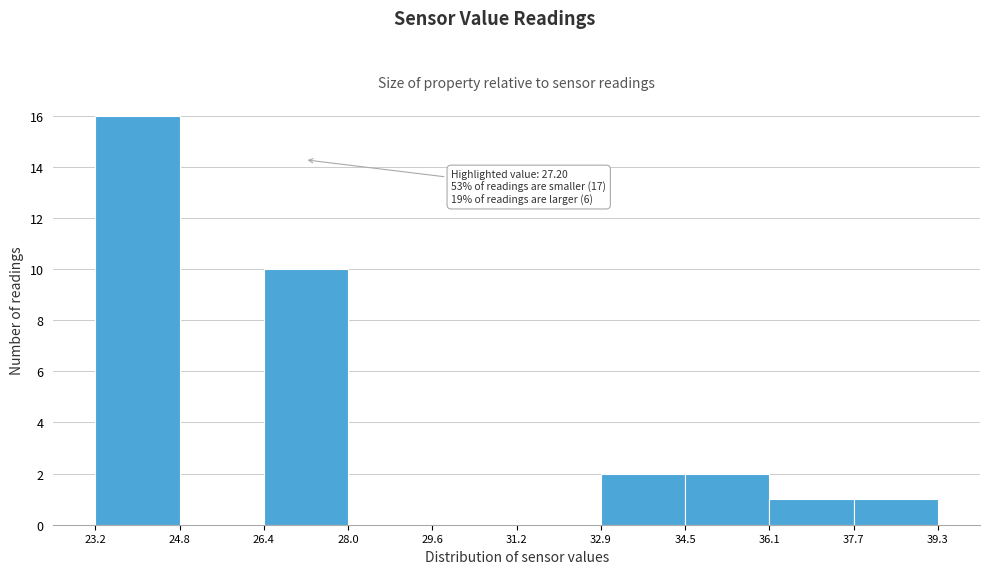

Over which range of the x-axis is the bar tallest?

23.2 to 24.8